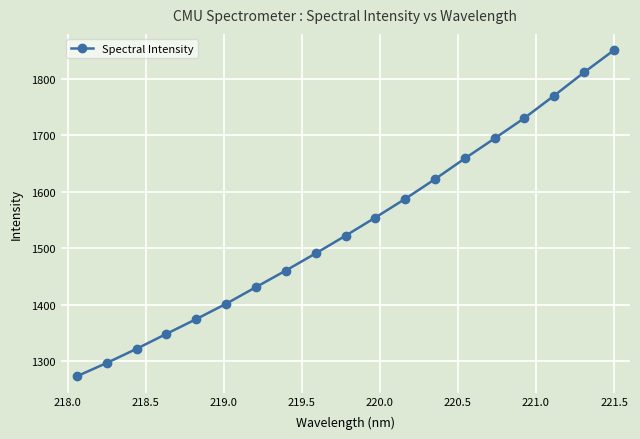

What is the difference between the maximum and minimum values?

577.5